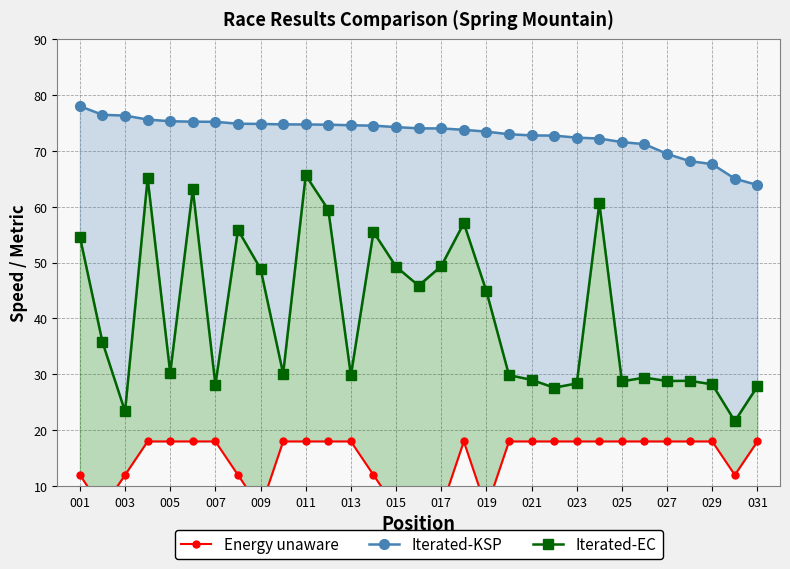

What are all the series names shown in the legend?

Energy unaware, Iterated-KSP, Iterated-EC